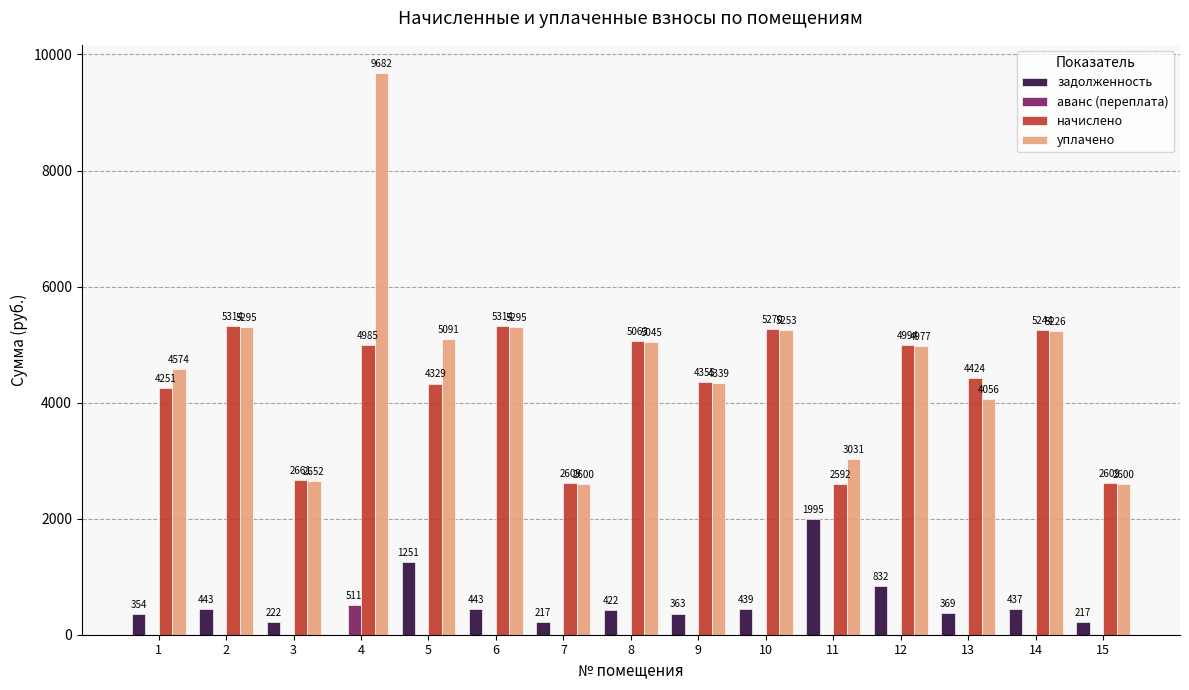

Which series has the largest total across all categories?

уплачено